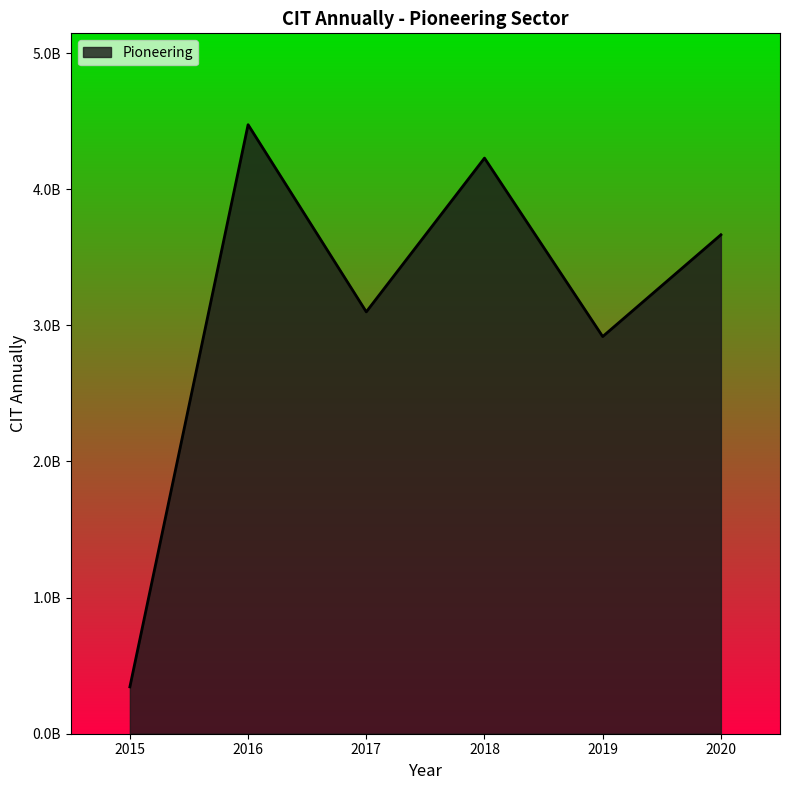

How many points are lower than both their immediate neighbors (excluding endpoints)?

2